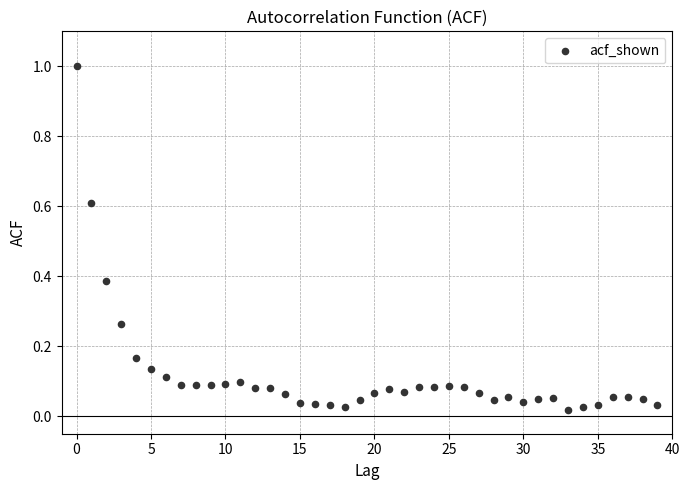

What is the range of Y values (max minus min)?

1.0